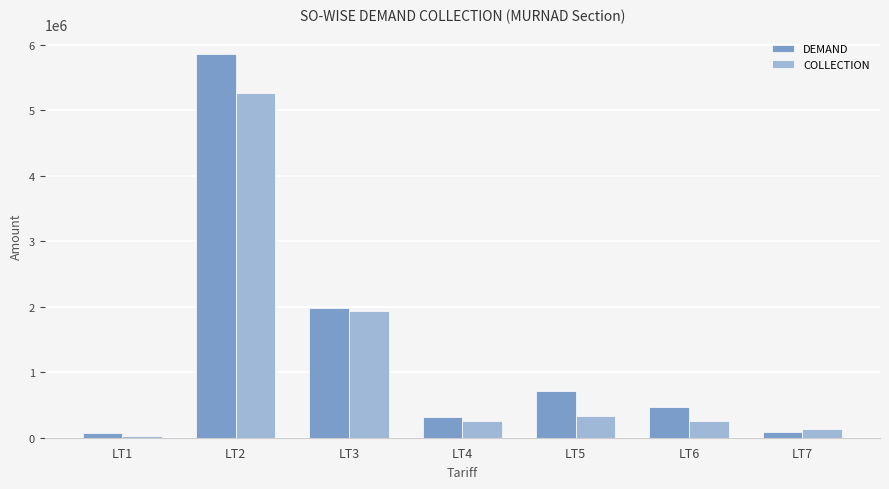

Which category has the highest value in the DEMAND series?

LT2